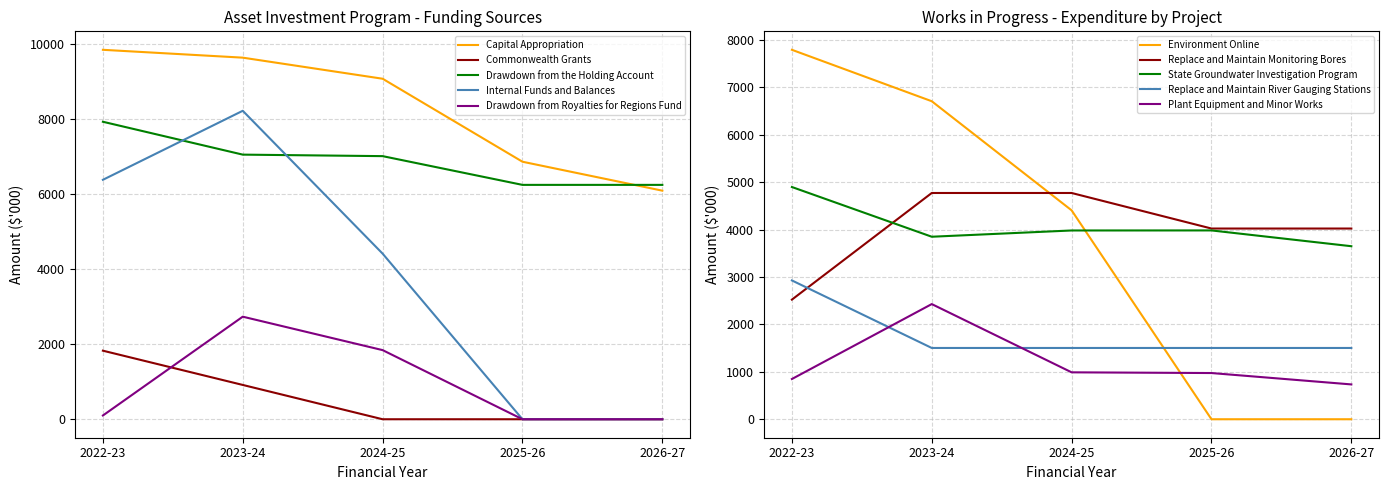

What is the difference between the highest and lowest values at 2024-25?

9063